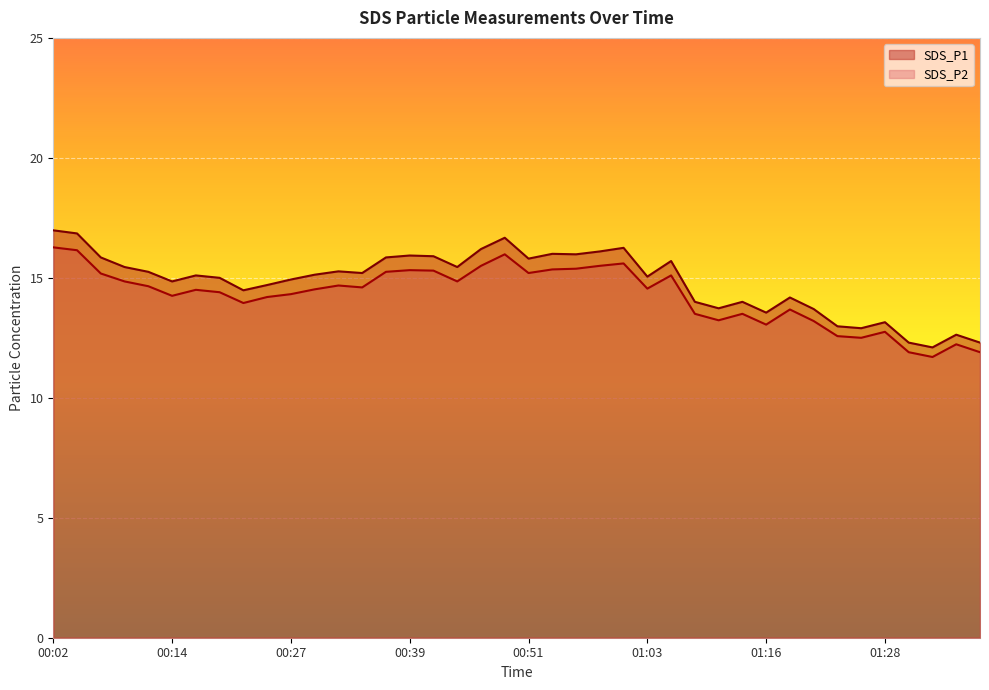

How many lines are shown in the chart?

2